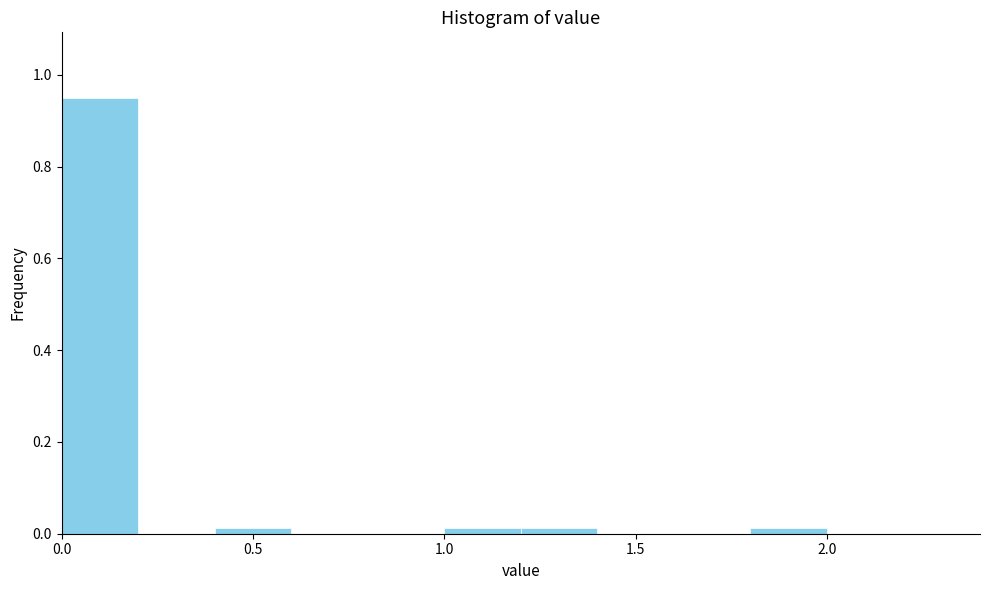

Reading left to right, transcribe this chart: for each bar, give the range it covers on the x-axis and its height. The values are not printed on the chart, so give them approximately, as read against the axis.

0.0 to 0.2: 0.96
0.2 to 0.4: 0
0.4 to 0.6: under 0.02
0.6 to 0.8: 0
0.8 to 1.0: 0
1.0 to 1.2: under 0.02
1.2 to 1.4: under 0.02
1.4 to 1.6: 0
1.6 to 1.8: 0
1.8 to 2.0: under 0.02
2.0 to 2.2: 0
2.2 to 2.4: 0